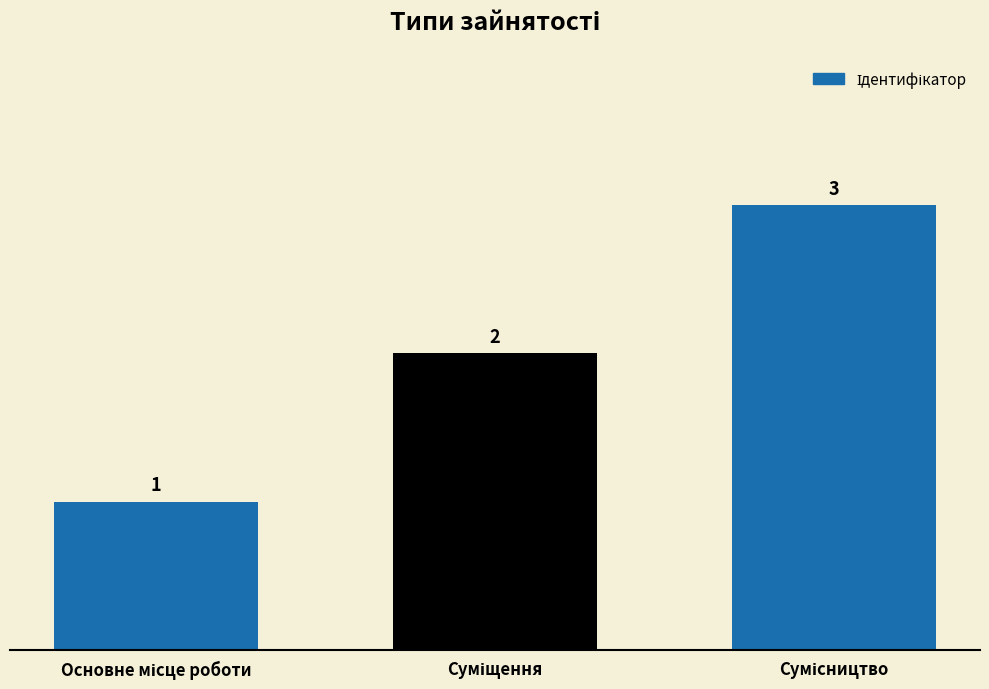

Count the number of data series in this chart.

1